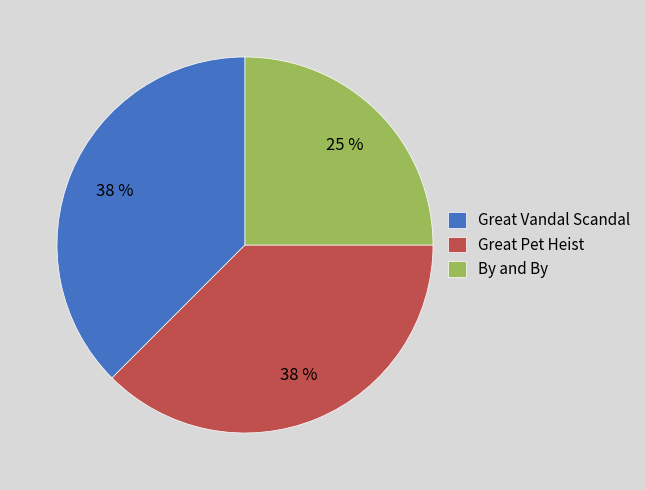

Is it true that Great Vandal Scandal is 47% of the pie?

False